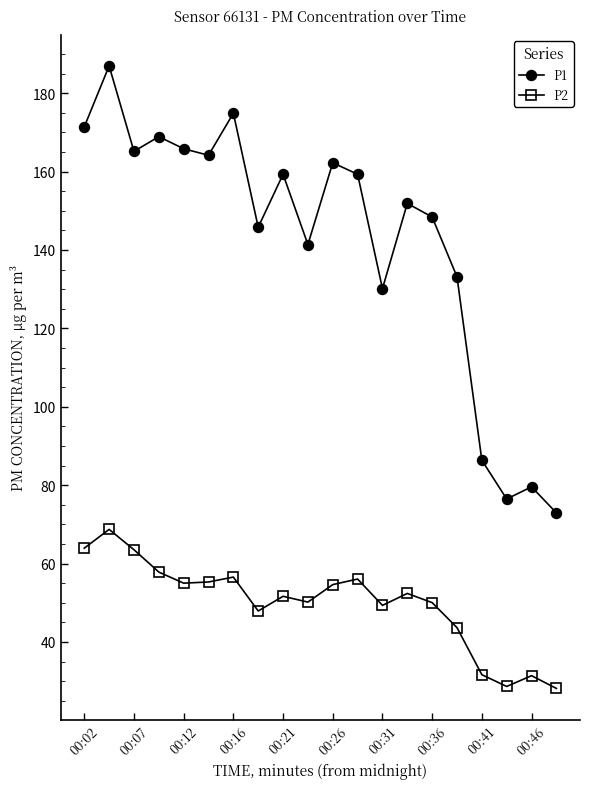

Which series has the largest range (max minus min)?

P1